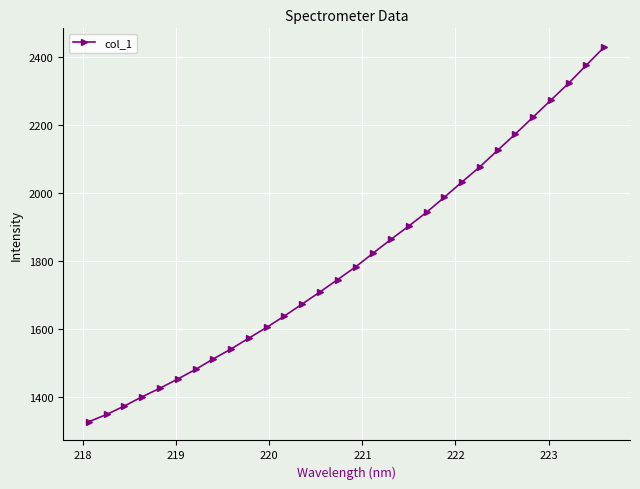

What is the value of the 15th point from the left?

1744.9